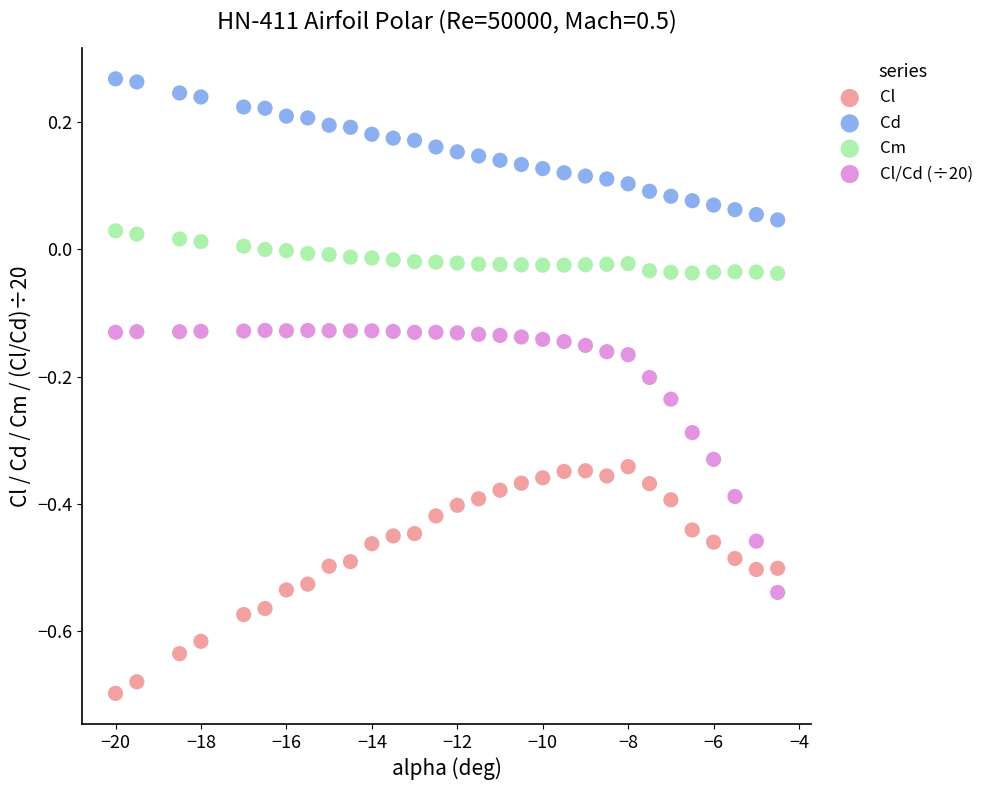

Which series reaches the maximum Y coordinate?

Cd